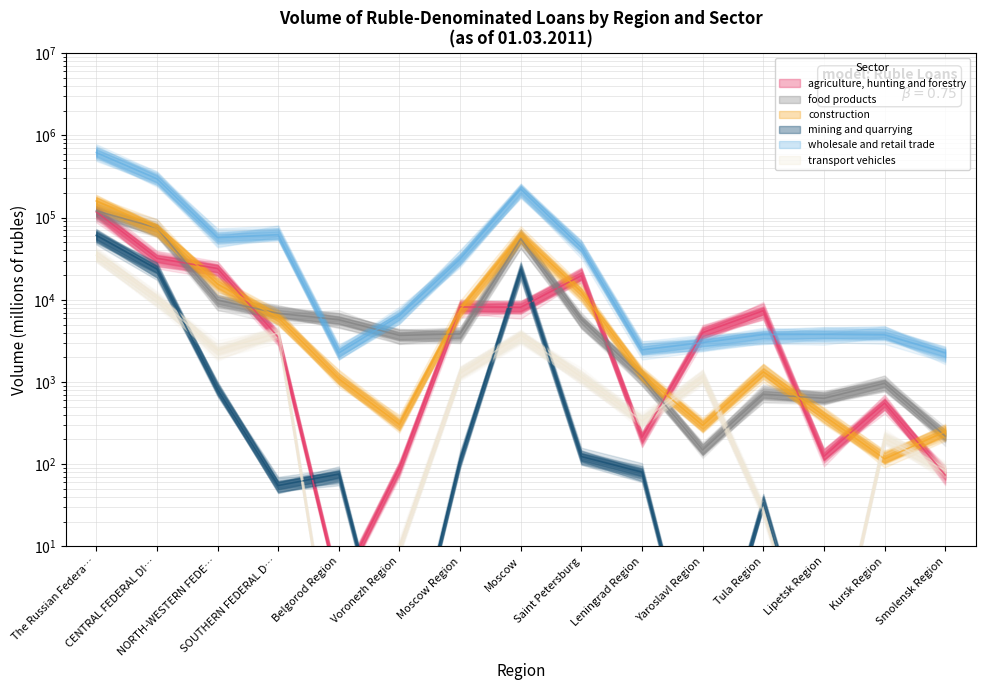

True or false: construction and wholesale and retail trade cross at least once.

False